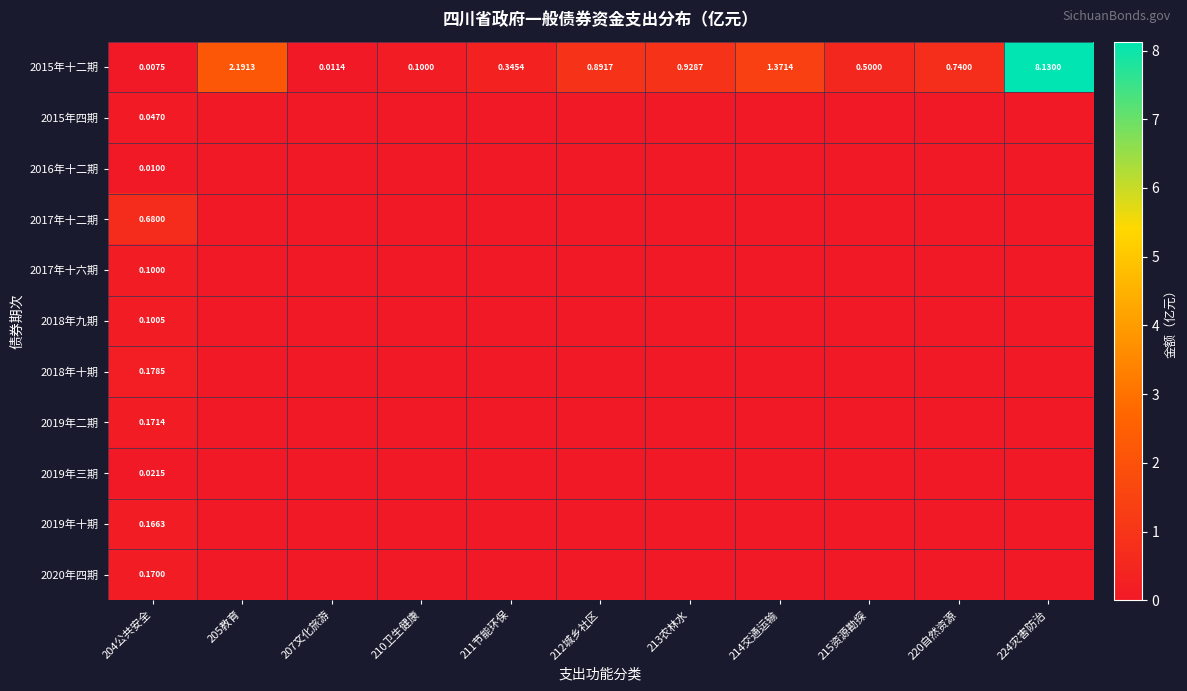

What is the highest value of the 2018年十期 series?

0.2